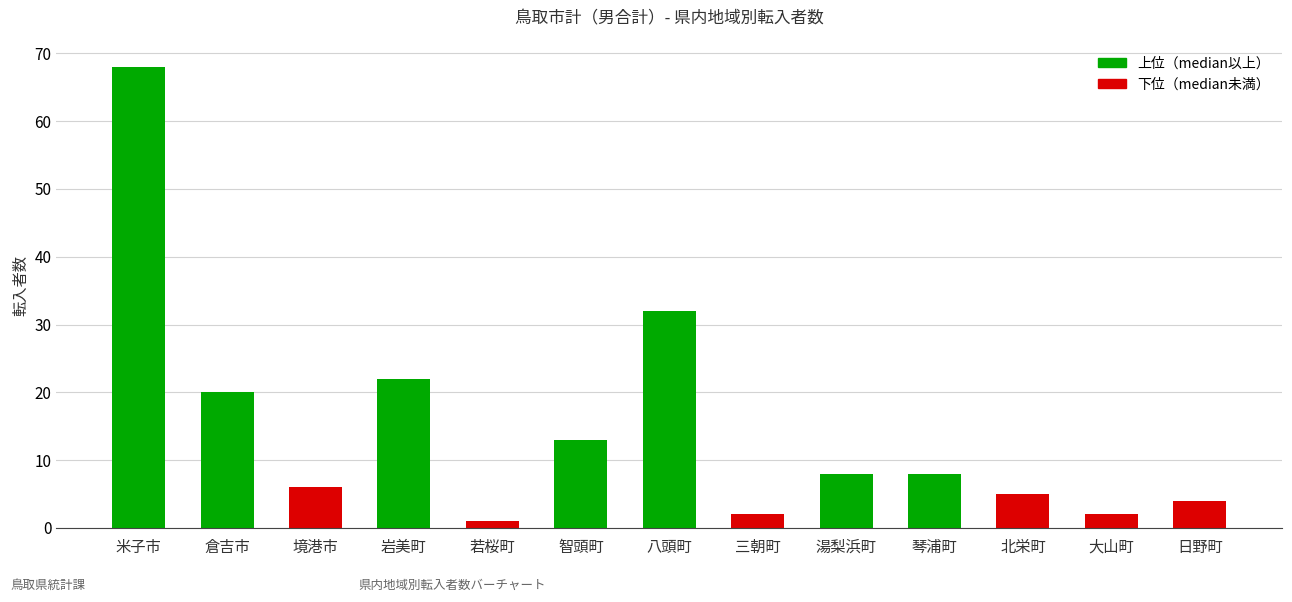

At which label is the value closest to 34?

八頭町